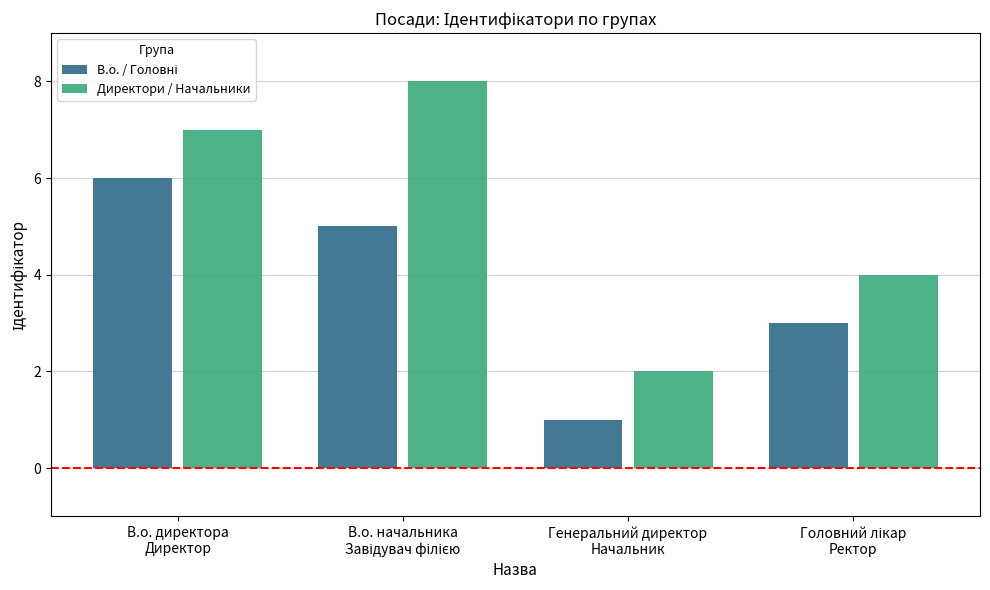

Which series has the largest total across all categories?

Директори / Начальники